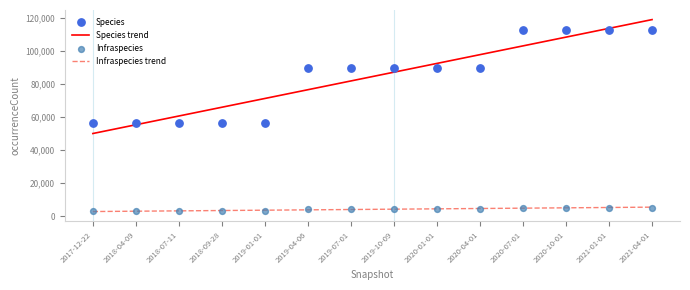

What are all the series names shown in the legend?

Species trend, Infraspecies trend, Species, Infraspecies